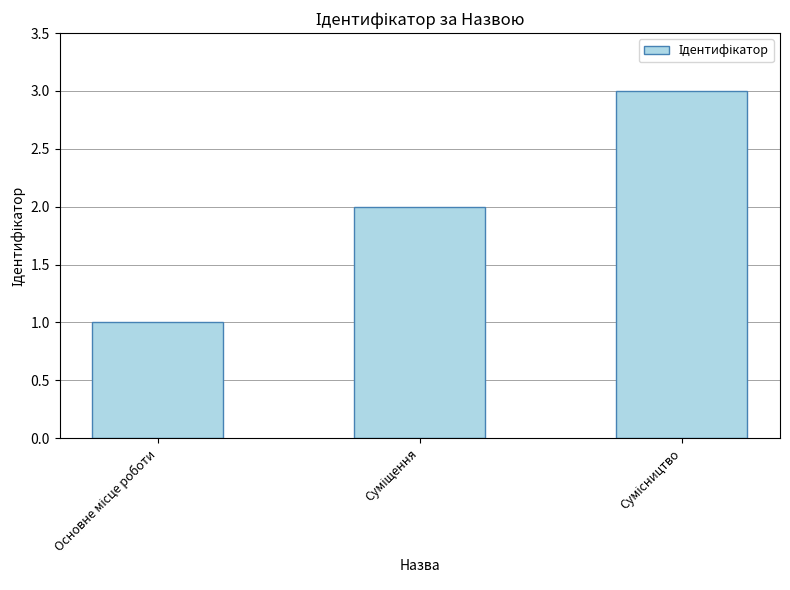

What is the greatest value displayed?

3